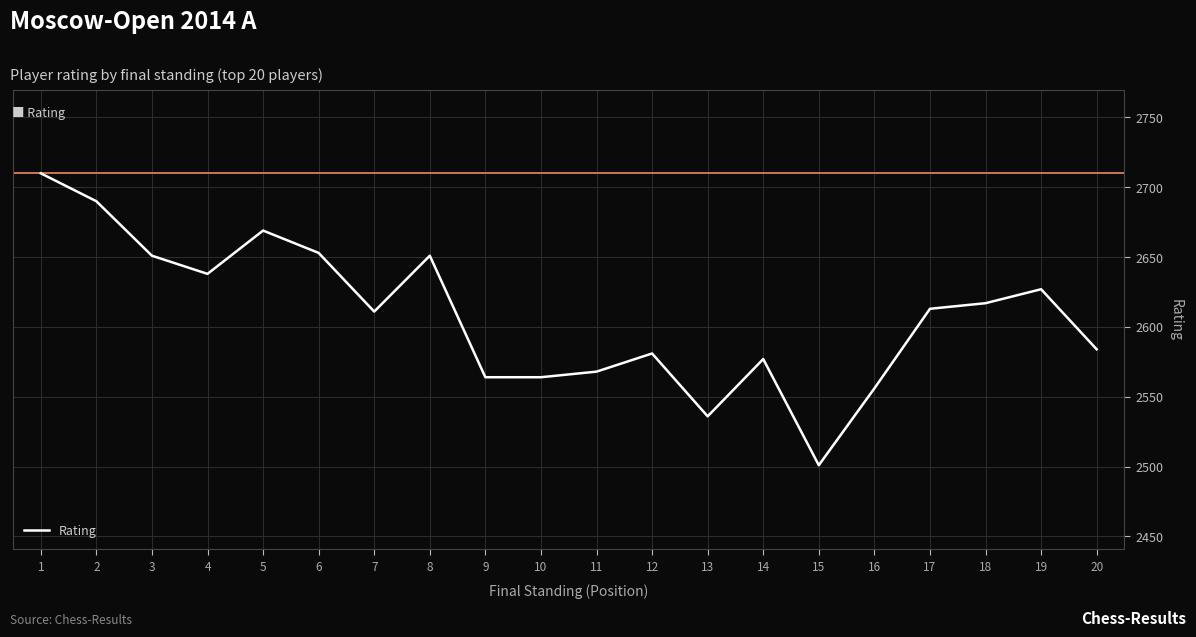

What is the smallest value displayed?

2501